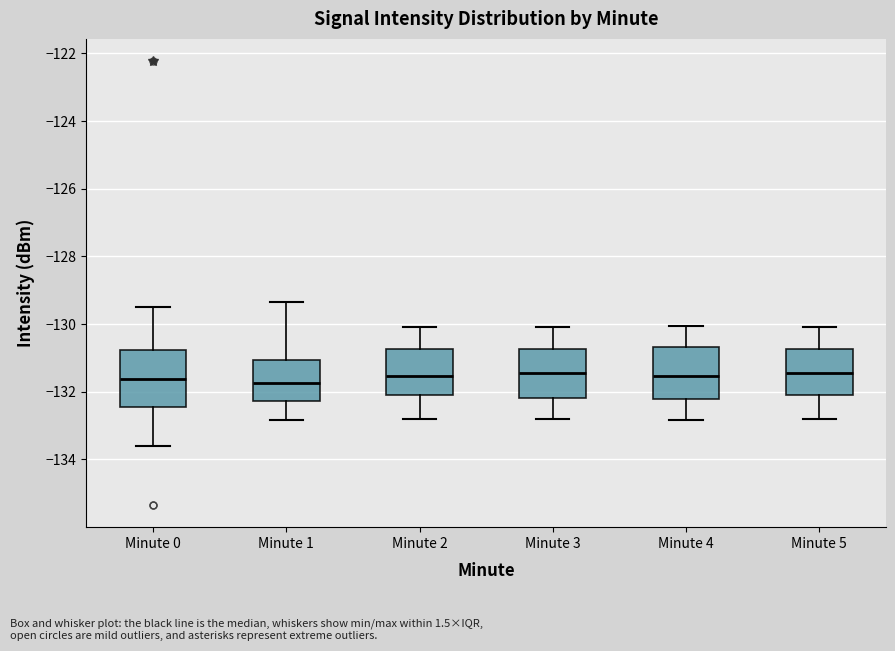

Where is the lower edge of the box for Minute 4 on the y-axis? The values are not printed on the chart, so give them approximately, as read against the axis.

-132.2